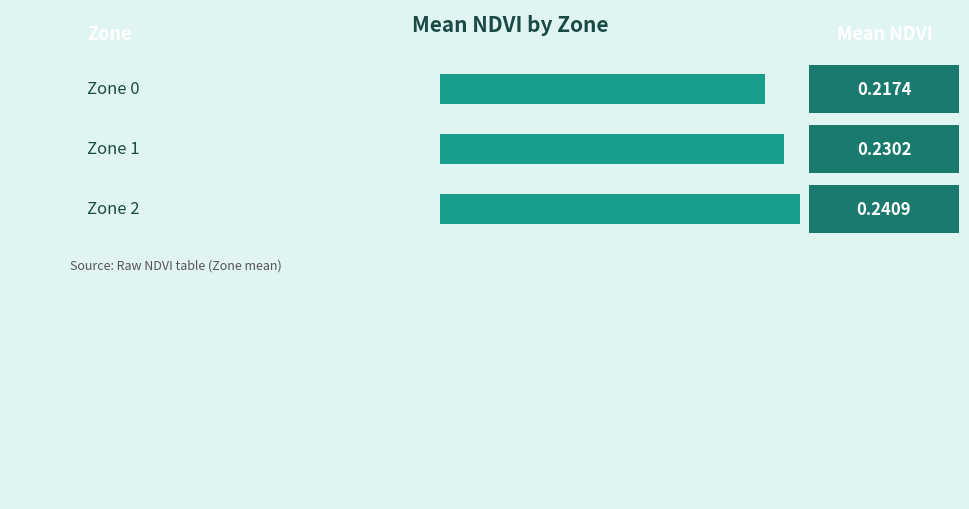

The chart shows a value of 0.2 at Zone 0. True or false?

True